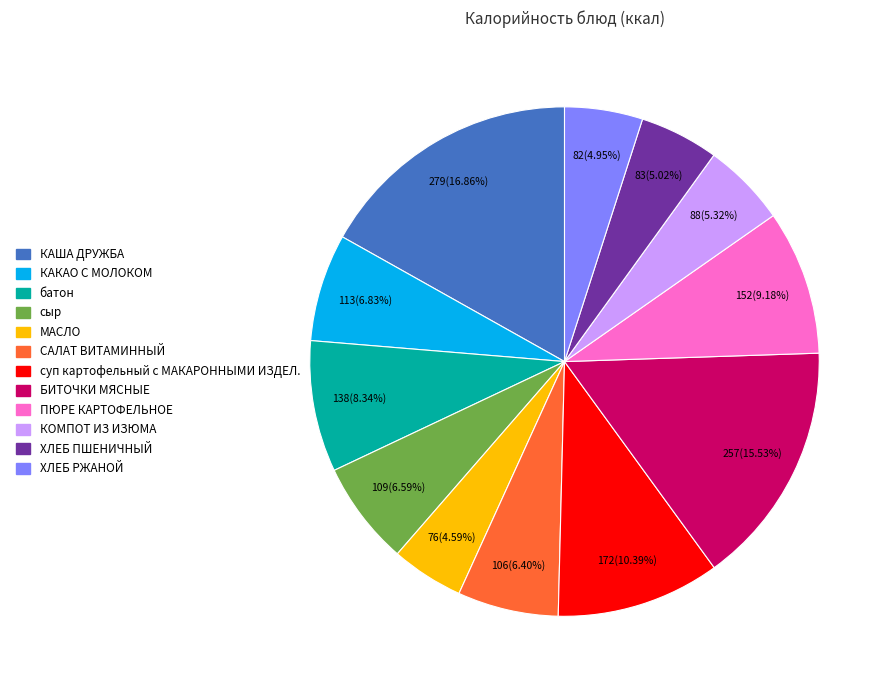

Does КОМПОТ ИЗ ИЗЮМА account for over 50% of the chart?

No